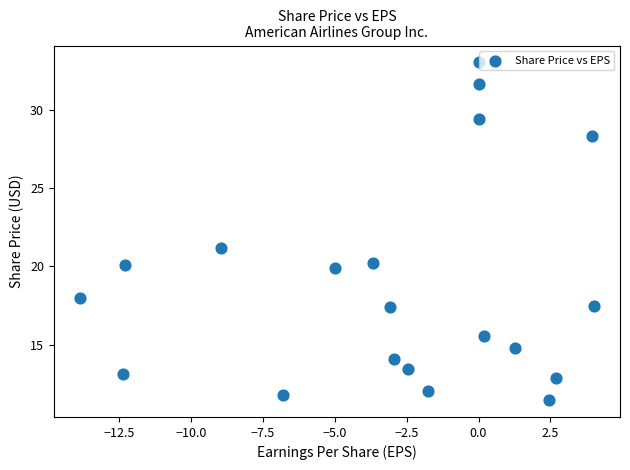

What Y value in the scatter plot is closest to 22?

21.2